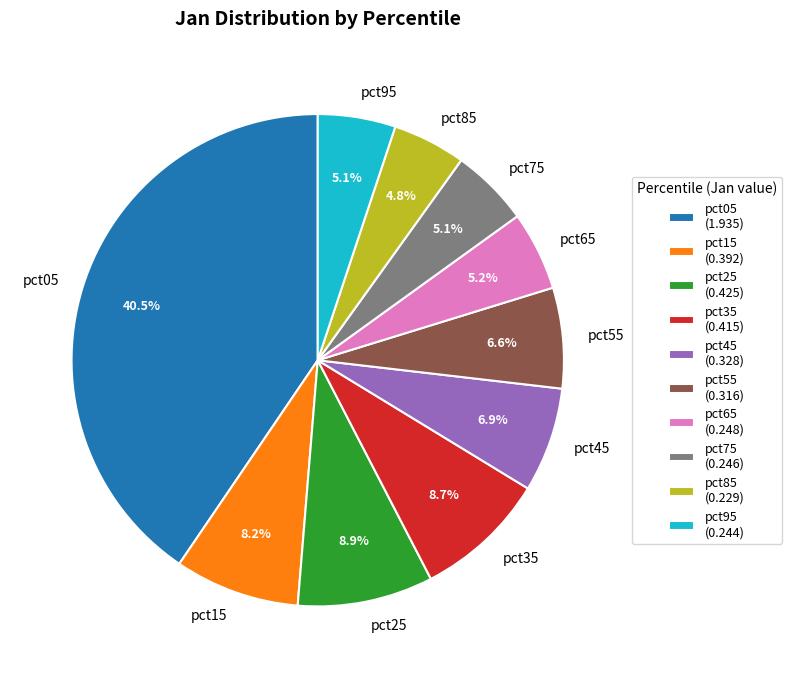

Count the number of slices in the pie.

10